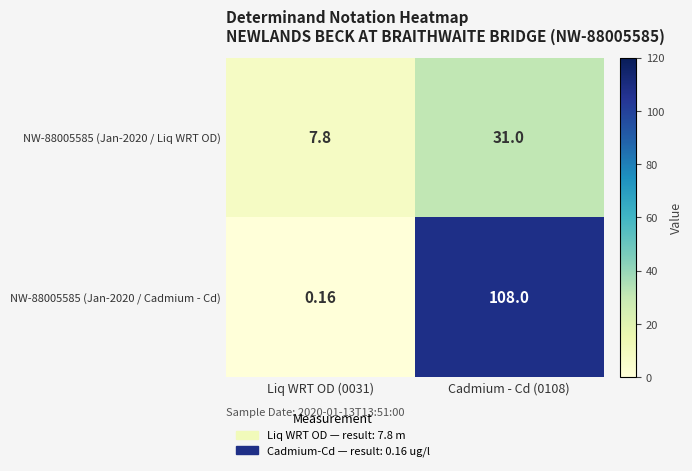

Is the value of NW-88005585 (Jan-2020 / Liq WRT OD) at Cadmium - Cd (0108) greater than the value of NW-88005585 (Jan-2020 / Cadmium - Cd) at Liq WRT OD (0031)?

Yes